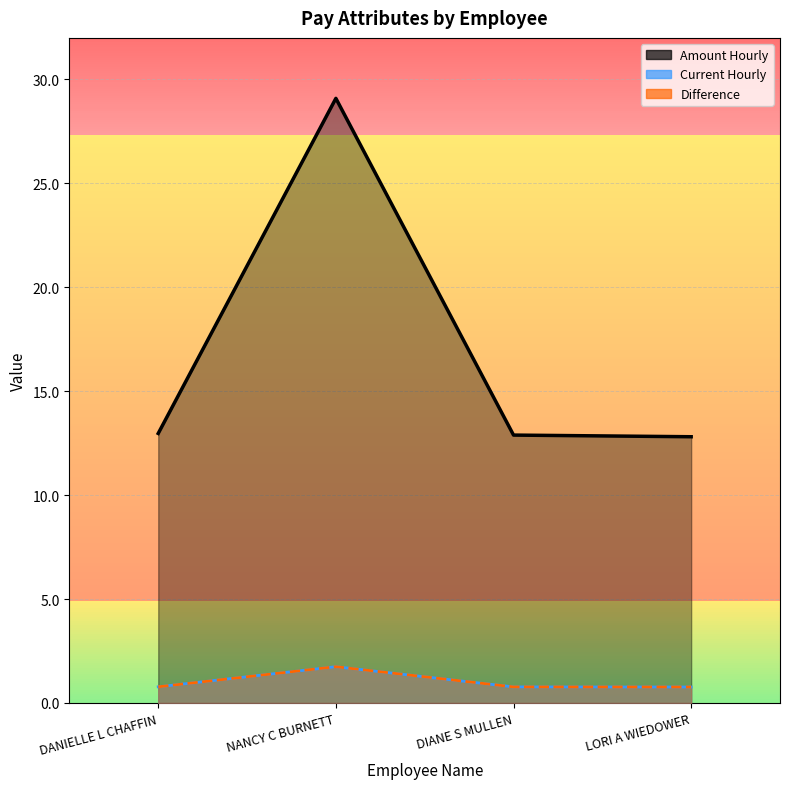

Which series has the largest total across all categories?

Amount Hourly